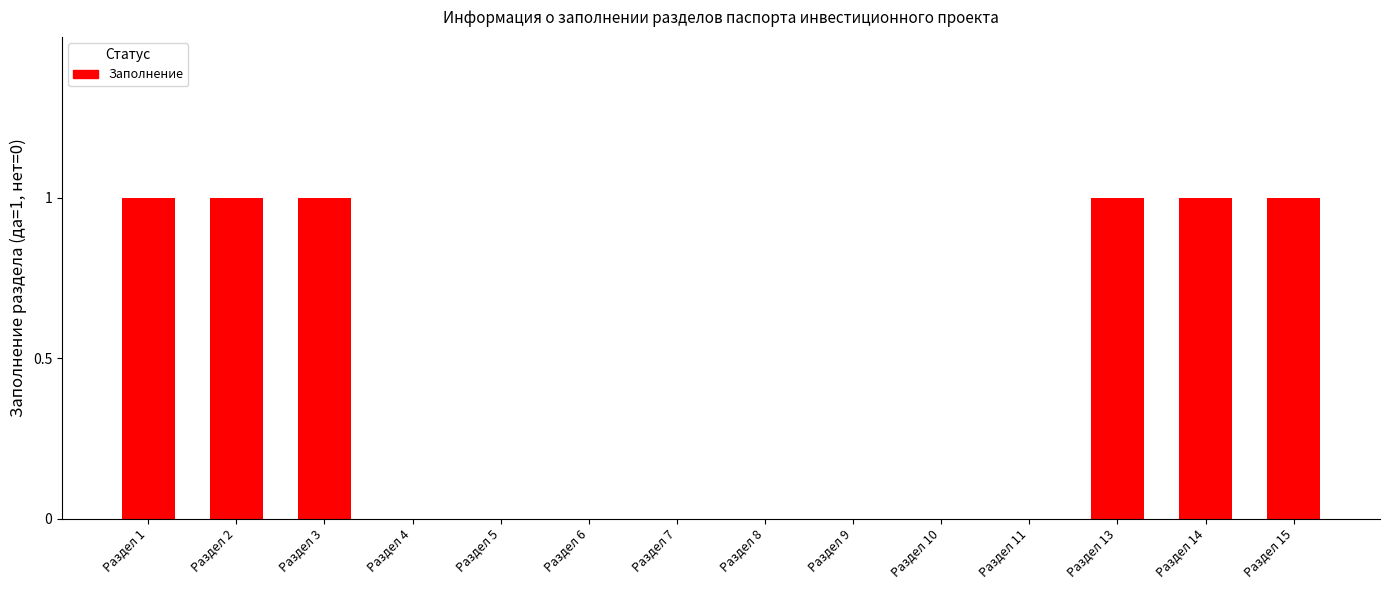

Between Раздел 15 and Раздел 9, which is larger?

Раздел 15